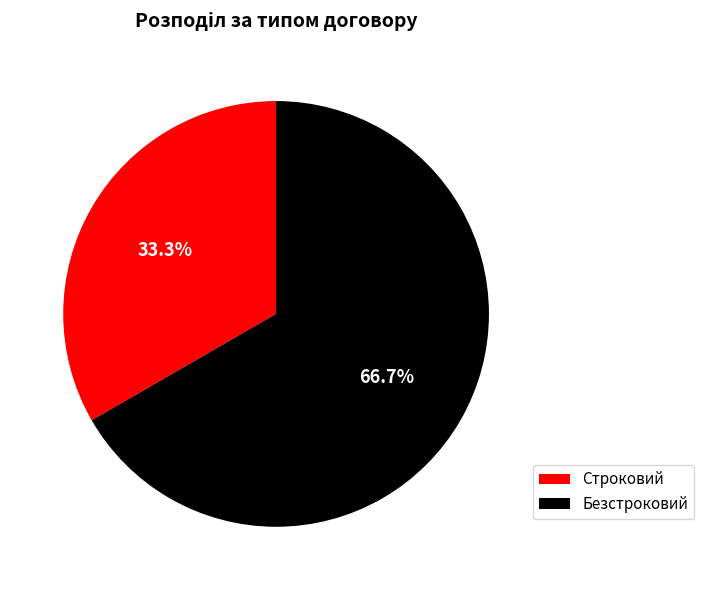

Which slice is the smallest?

Строковий